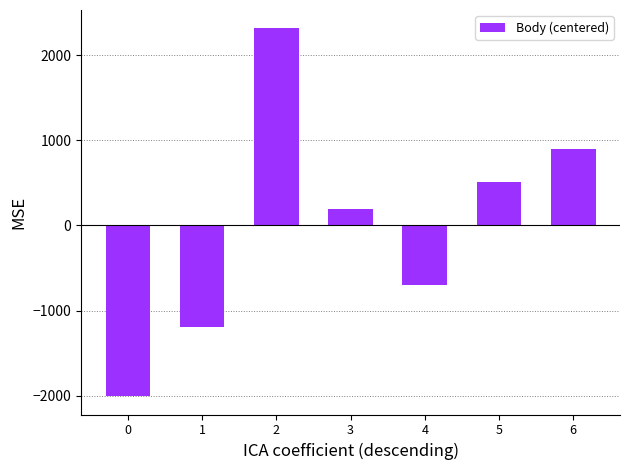

Rank the categories by value from highest to lowest.

2, 6, 5, 3, 4, 1, 0